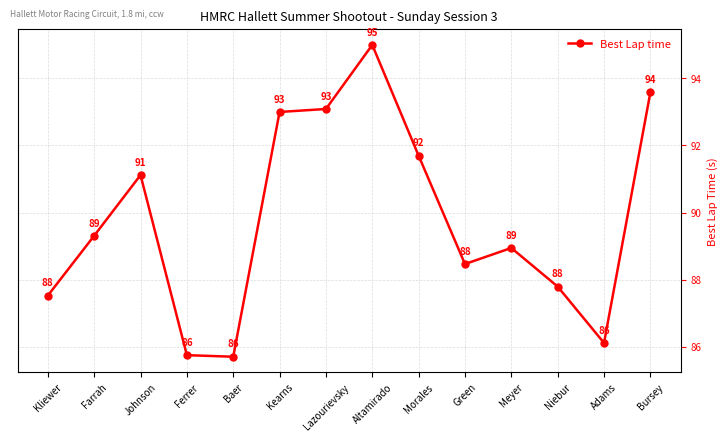

Read the value at Niebur.

87.8